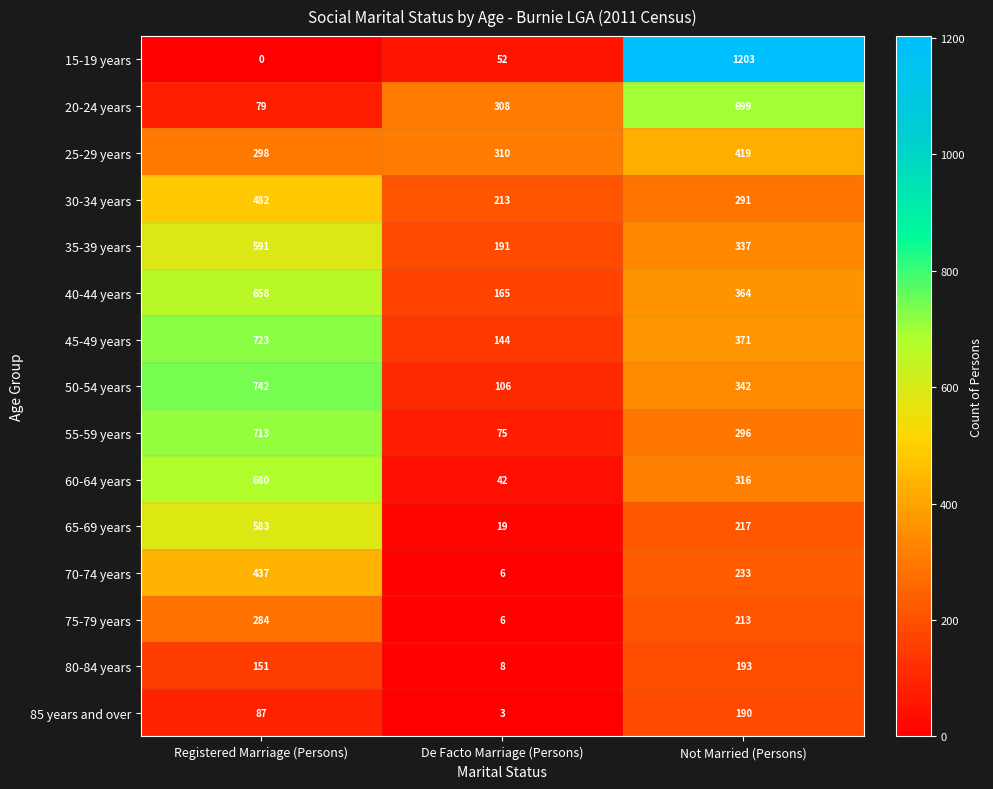

True or false: 65-69 years has a value of 12 at De Facto Marriage (Persons).

False